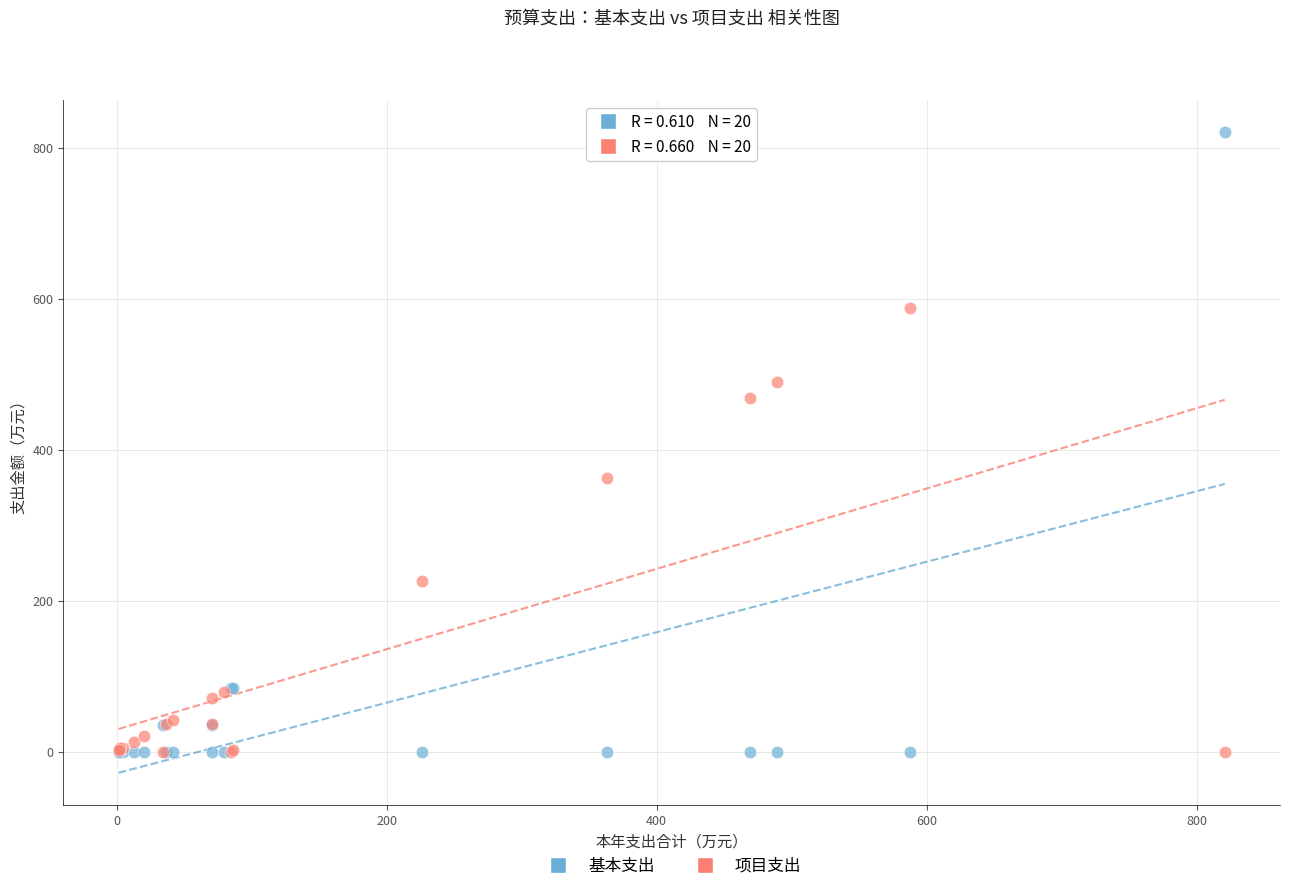

What is the X range (max minus min) for the scatter plot?

819.3